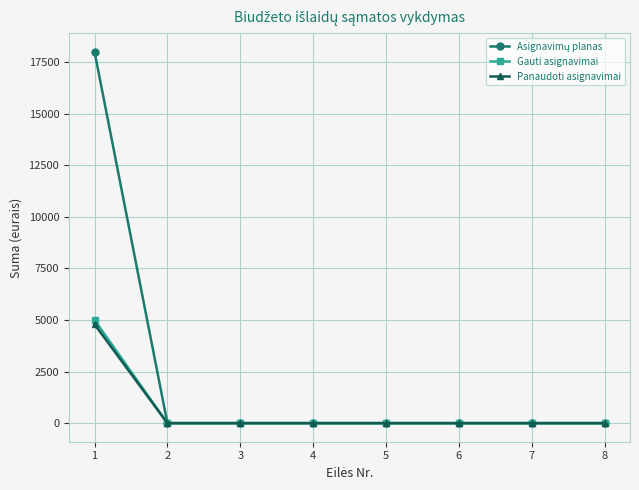

What is the spread (max minus min) of values at 1?

13212.5